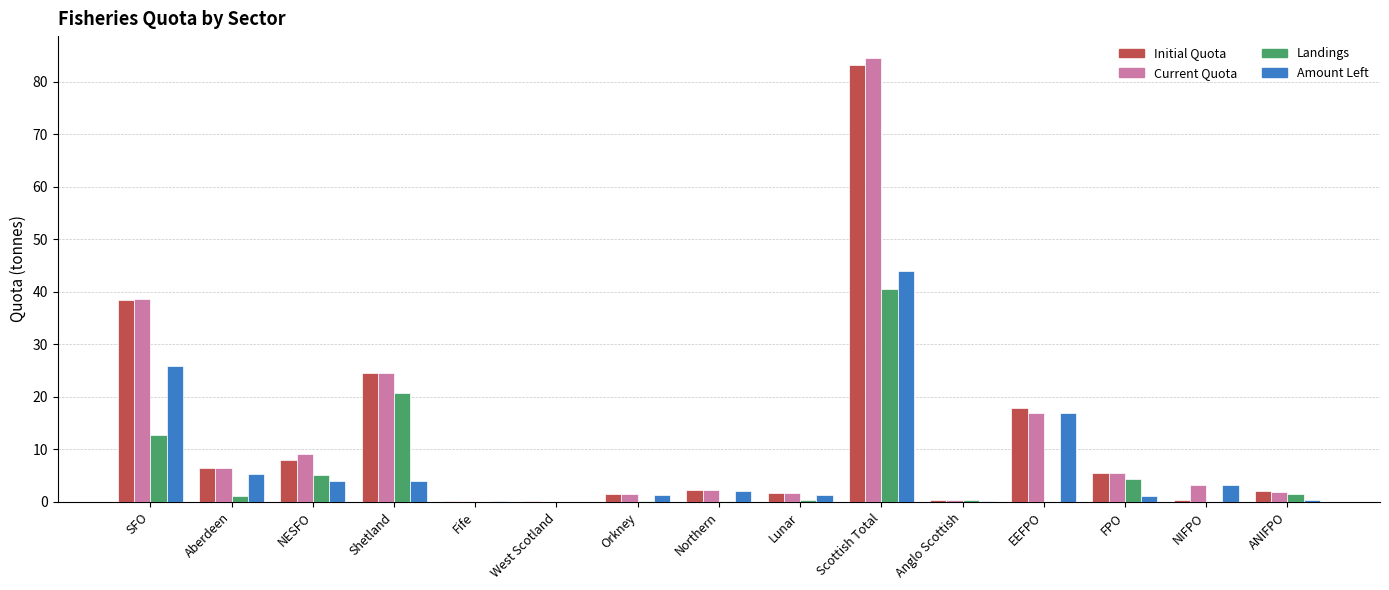

What is the average value of the Amount Left series?

7.3